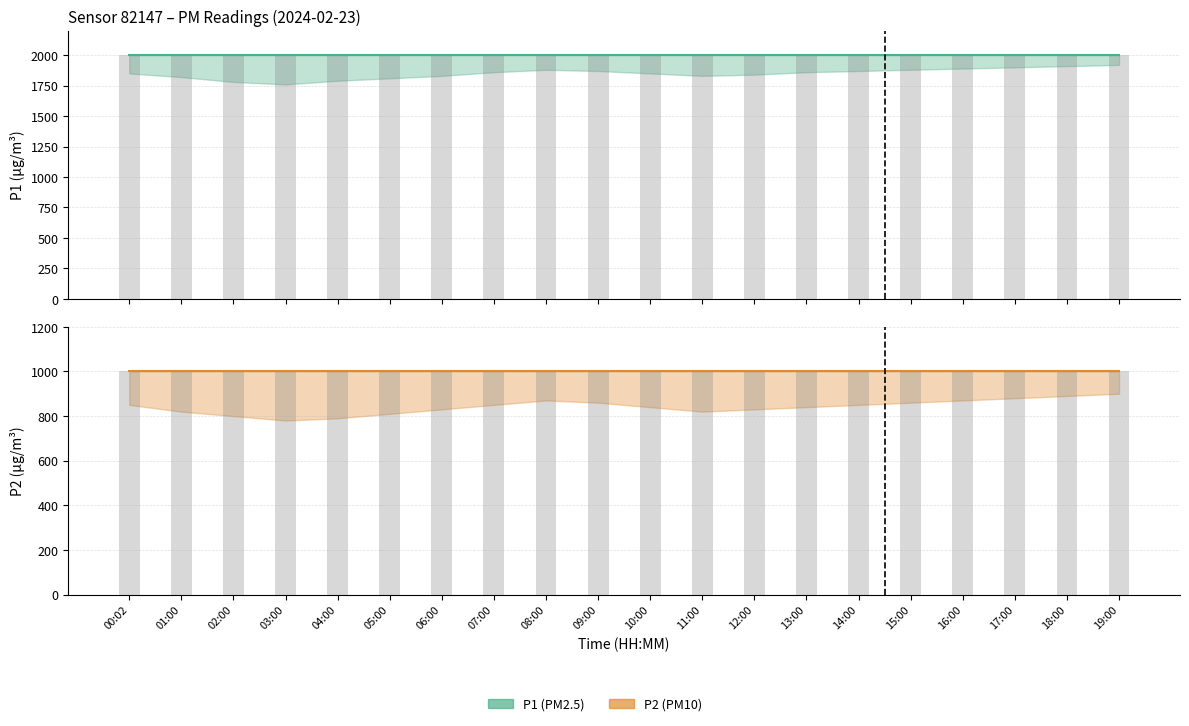

The value of P2 at 00:02 is 1765.9. True or false?

False